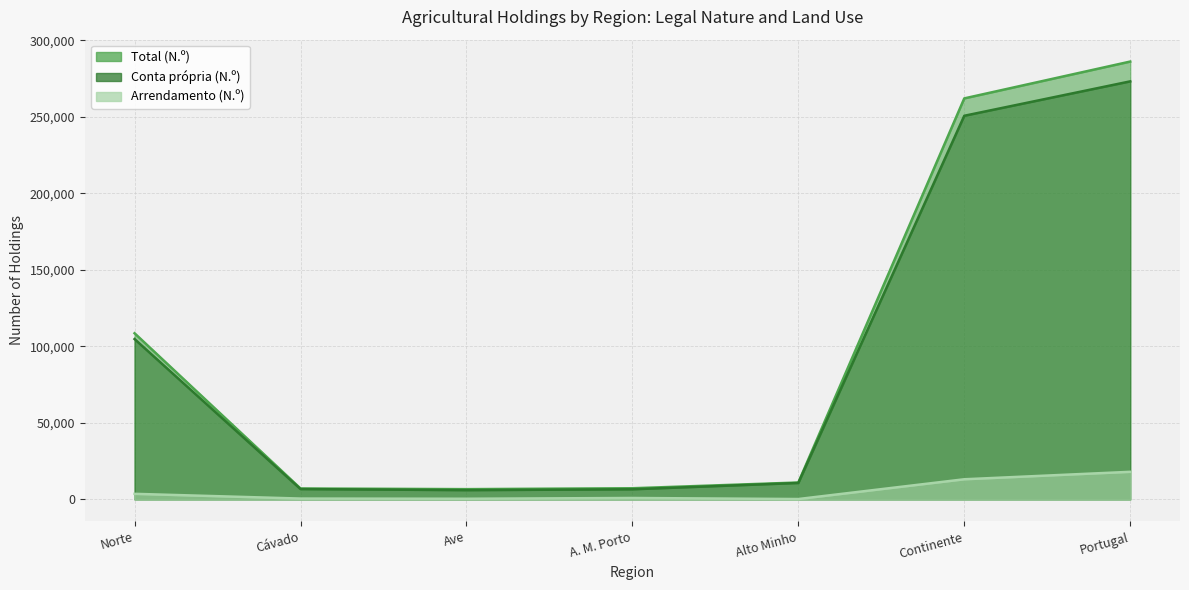

What is the sum of the Total (N.º) values at A. M. Porto and Norte?

115909